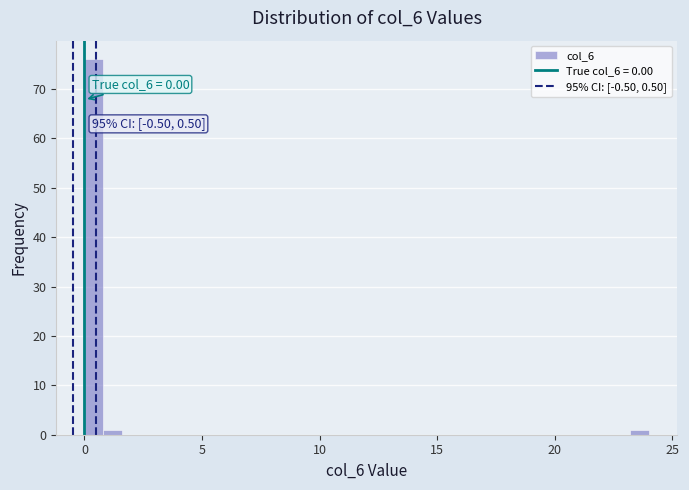

Read against the x-axis, roughly where is the centre of the tallest bar?

0.5